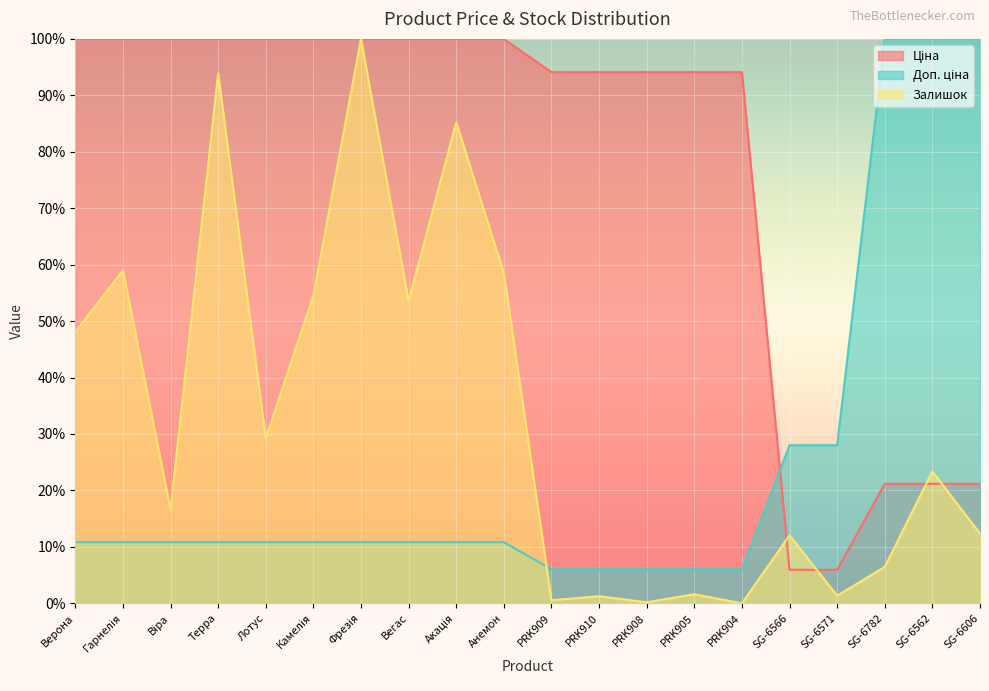

Reading right to left, transcribe all the data shown in this chart.

Ціна: 21.2	21.2	21.2	5.9	5.9	94.1	94.1	94.1	94.1	94.1	100.0	100.0	100.0	100.0	100.0	100.0	100.0	100.0	100.0	100.0
Доп. ціна: 100.0	100.0	100.0	28.0	28.0	6.0	6.0	6.0	6.0	6.0	10.8	10.8	10.8	10.8	10.8	10.8	10.8	10.8	10.8	10.8
Залишок: 12.3	23.4	6.4	1.3	12.0	0.0	1.6	0.2	1.3	0.5	58.5	85.2	53.6	100.0	54.5	29.2	93.9	16.6	59.0	48.1